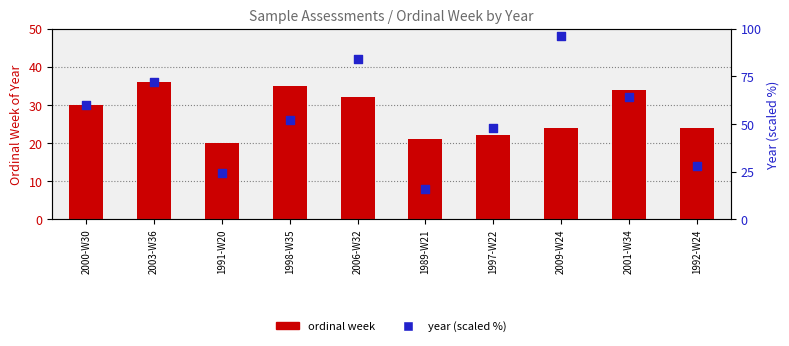

What is the total value across all series at 1997-W22?

70.0